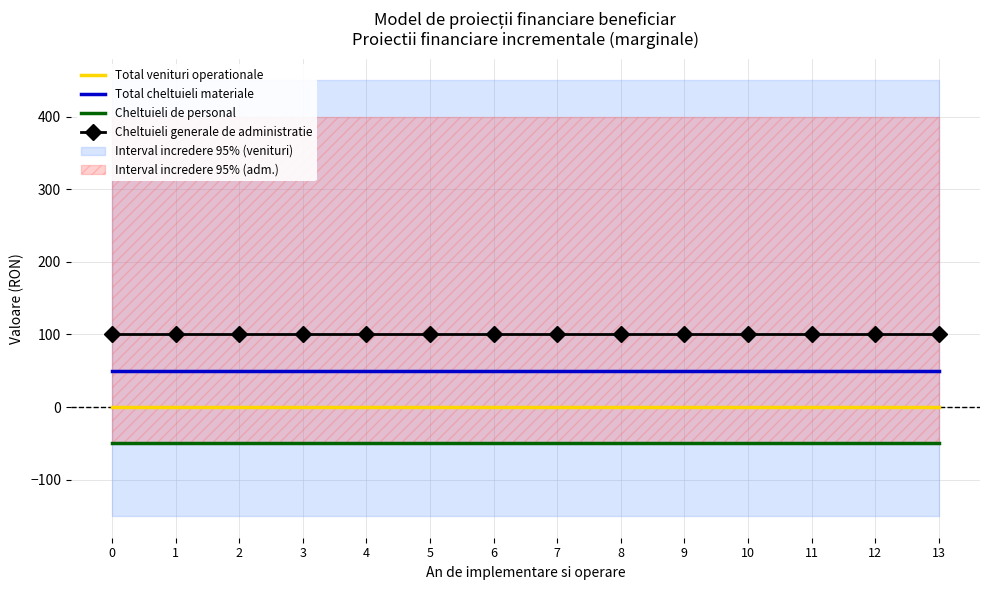

Rank the categories by Cheltuieli generale de administratie value from lowest to highest.

0, 1, 2, 3, 4, 5, 6, 7, 8, 9, 10, 11, 12, 13